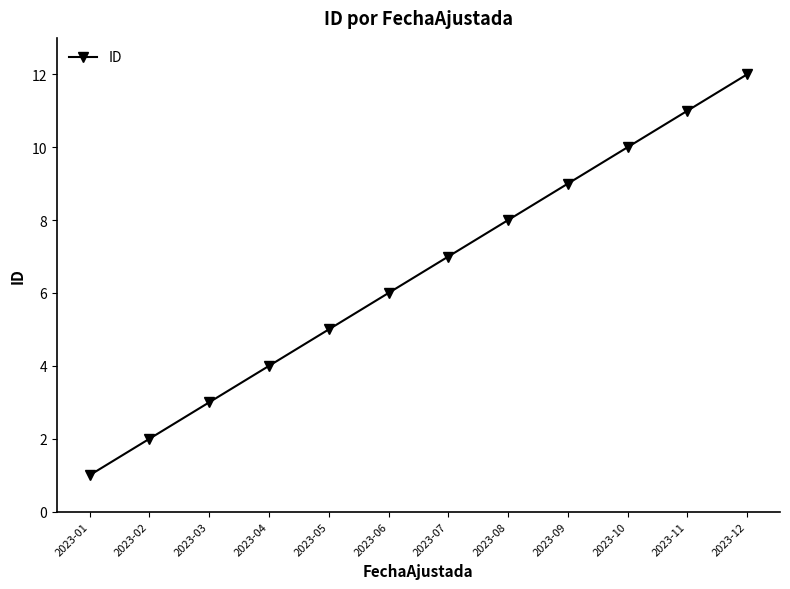

What is the change in value from 2023-04 to 2023-09?

+5